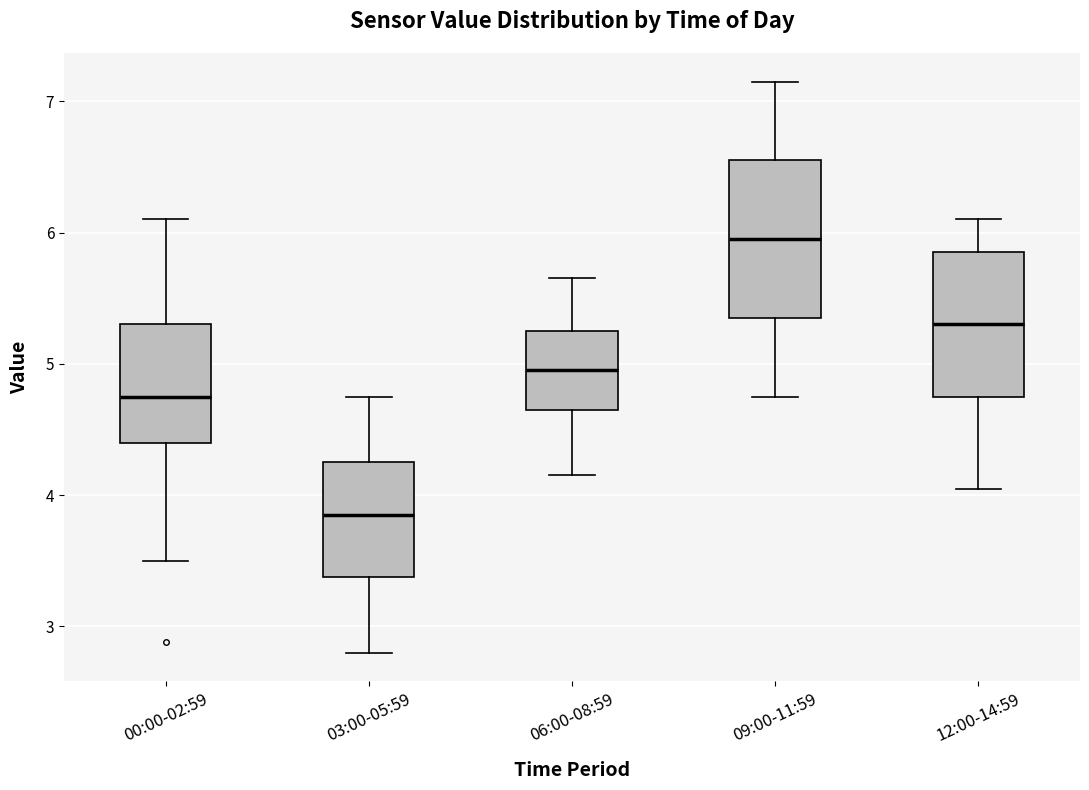

Where is the lower edge of the box for 12:00-14:59 on the y-axis? The values are not printed on the chart, so give them approximately, as read against the axis.

4.8